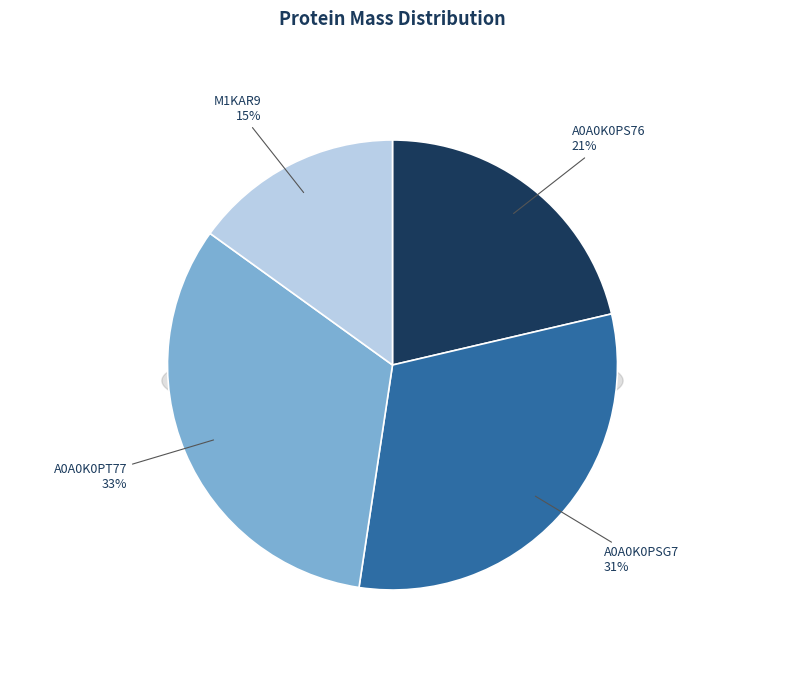

To the nearest percent, what is the difference between the largest and smallest slice percentages?

18%